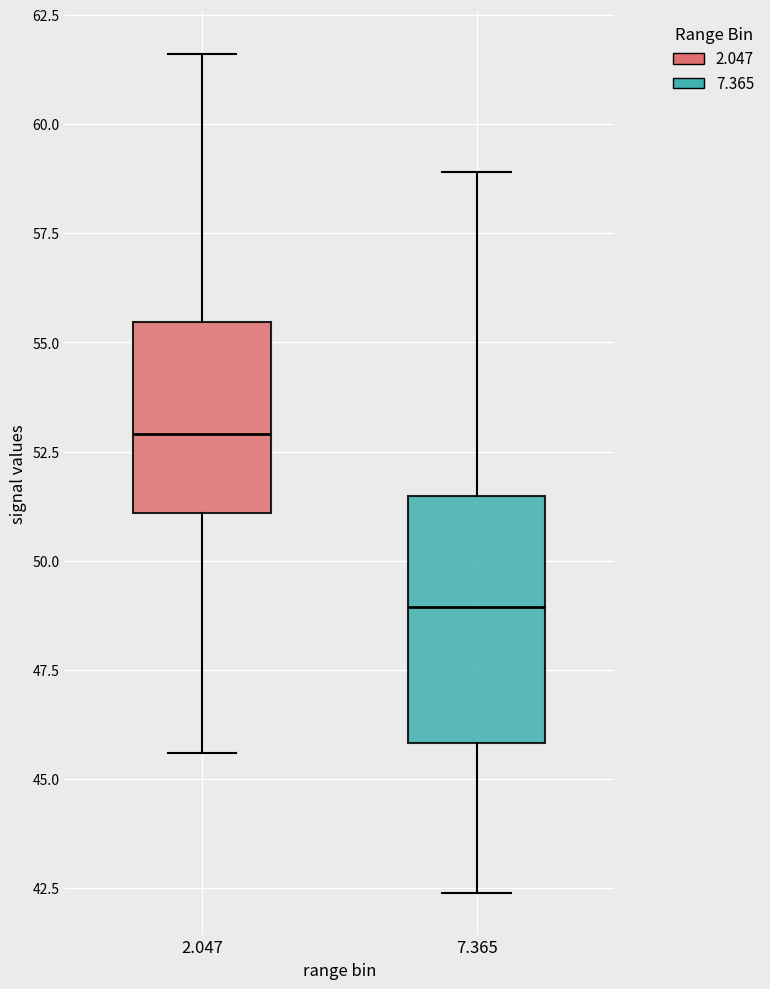

Reading left to right, transcribe this box plot: for each box, give where its median line is, the range the box spans, and where its two whiskers end, as read against the y-axis. The values are not printed on the chart, so give them approximately, as read against the axis.

2.047: median 53.0, box 51.0 to 55.5, whiskers 45.5 to 61.5
7.365: median 49.0, box 46.0 to 51.5, whiskers 42.5 to 59.0